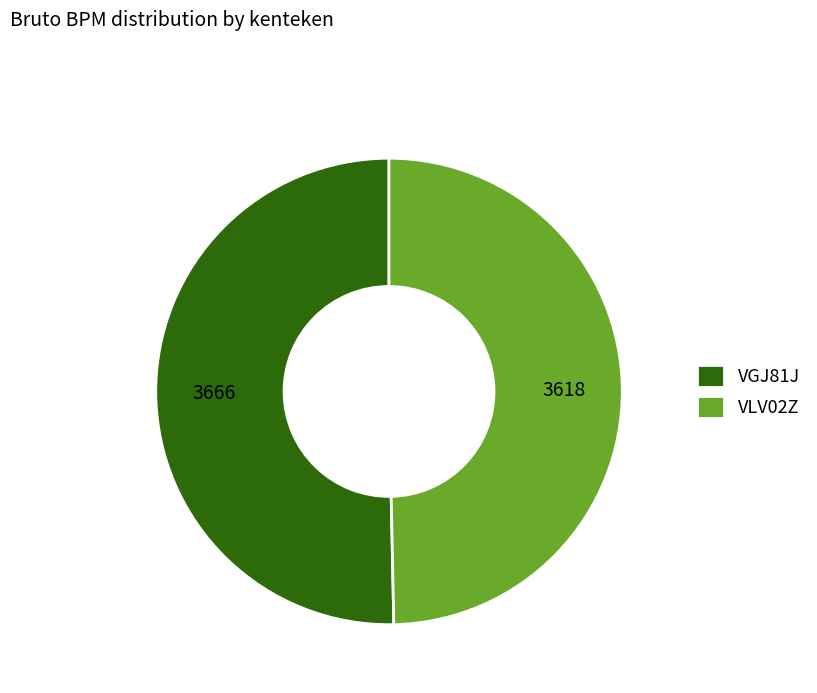

What is the smallest slice in the pie chart?

VLV02Z